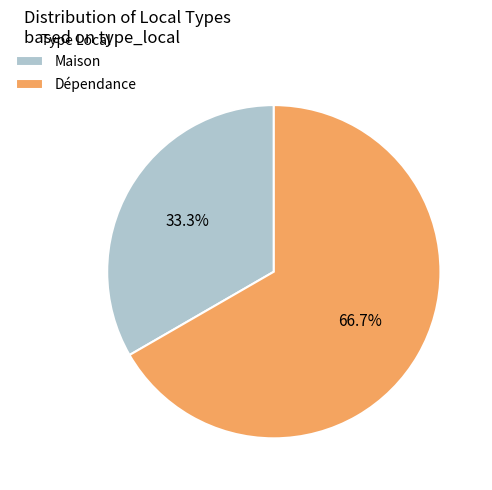

What is the largest slice in the pie chart?

Dépendance